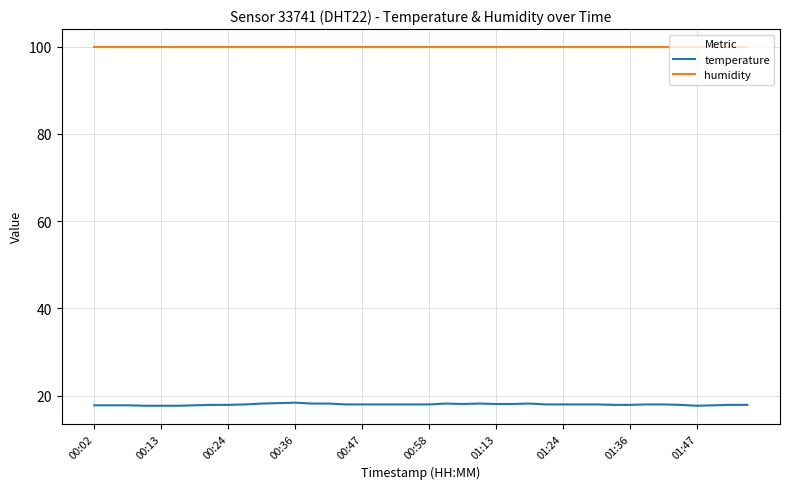

List the series in order of their peak value, lowest first.

temperature, humidity